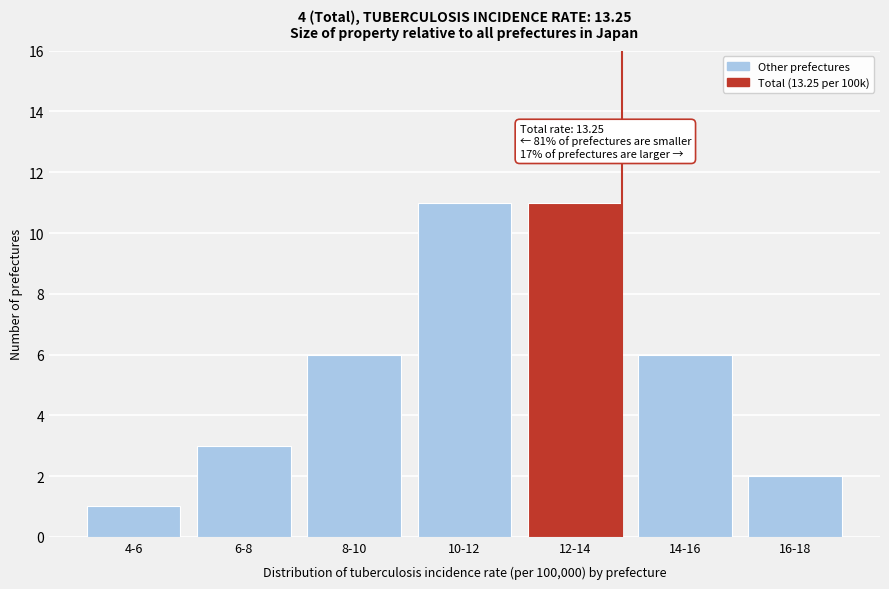

Reading left to right, extract all data points from this chart.

1	3	6	11	11	6	2